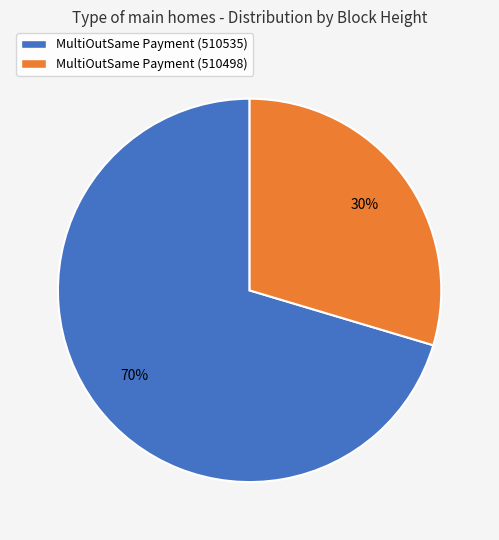

How many slices are in this pie chart?

2